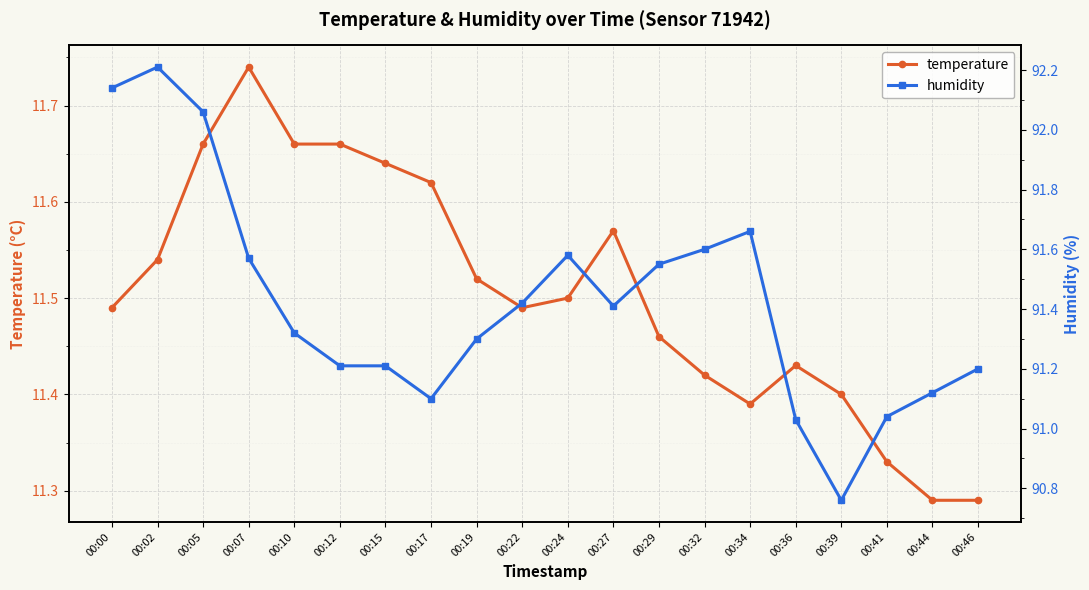

Which label corresponds to the largest value in the chart?

00:02